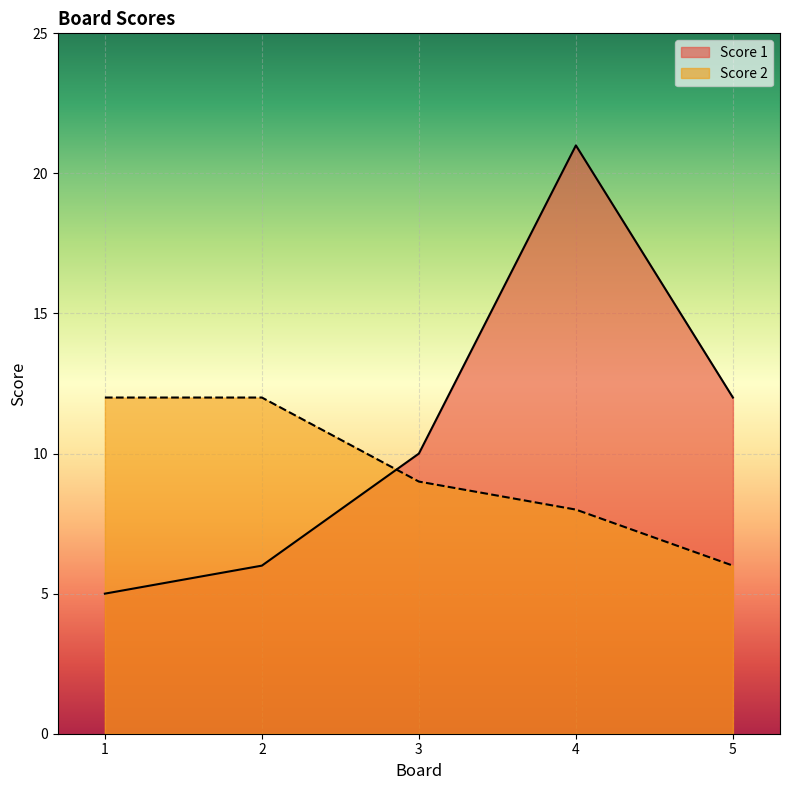

At which category is the sum across all series the highest?

4